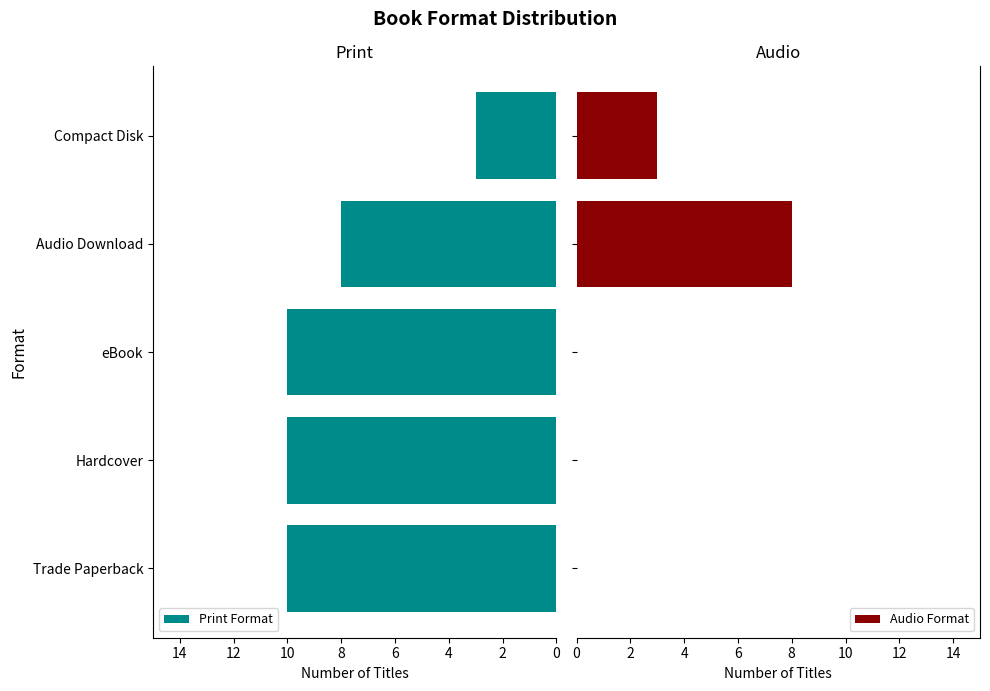

What is the difference between the second highest and minimum values in the Print Format series?

7